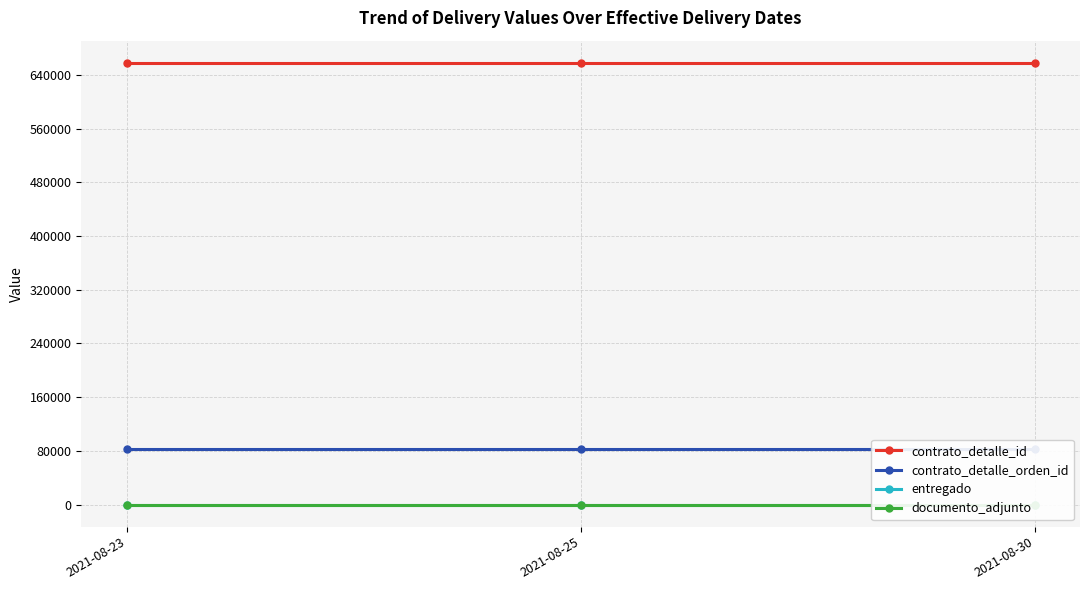

What is the smallest value displayed?

1